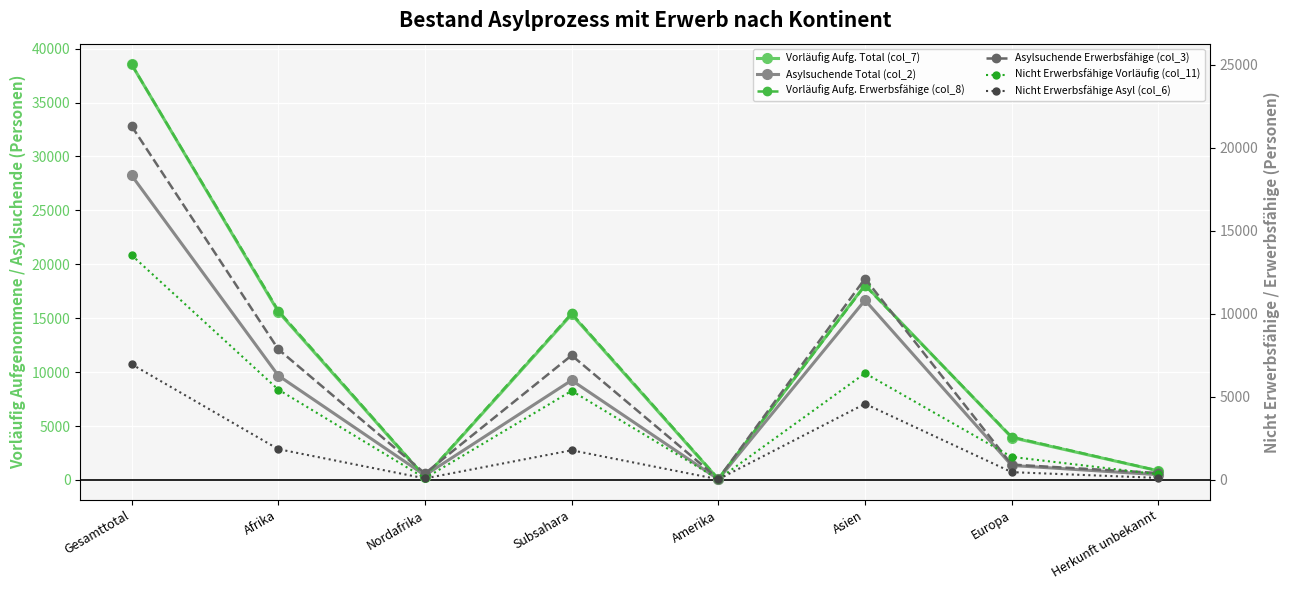

At which category does Asylsuchende Total (col_2) reach its first local peak?

Subsahara